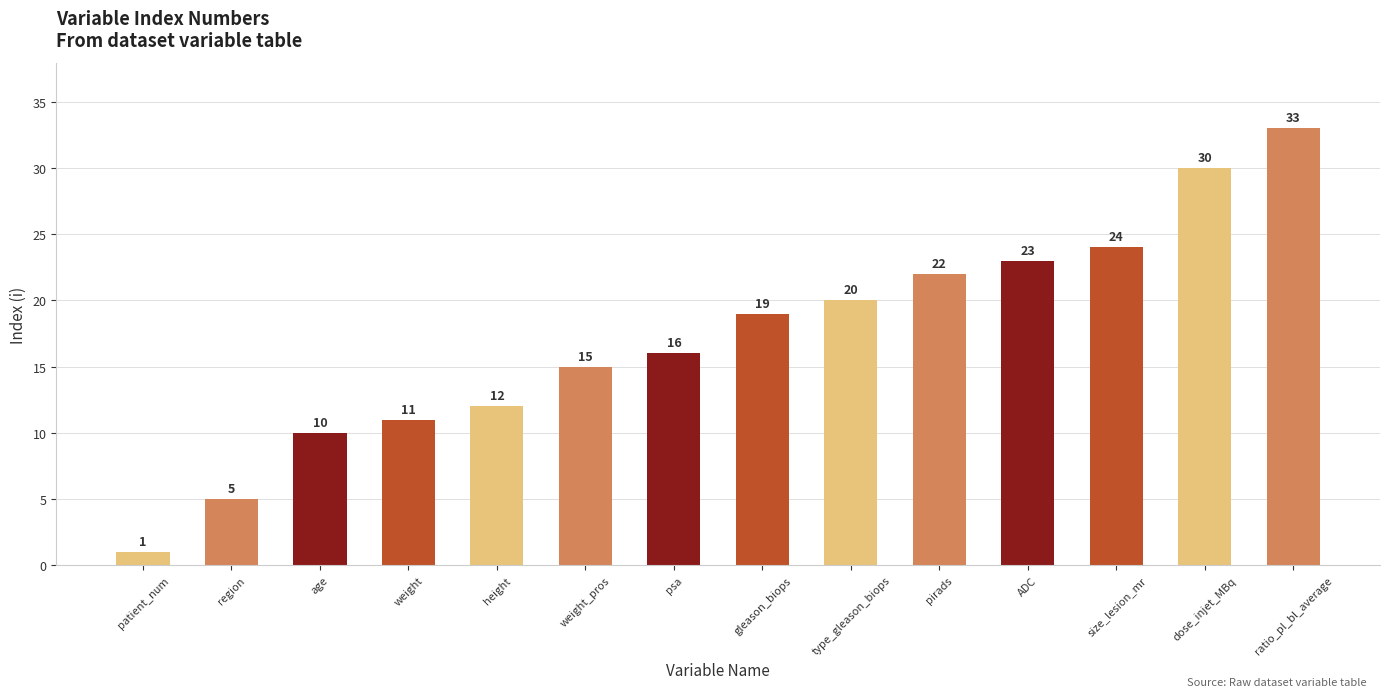

What is the difference between the maximum and minimum values?

32